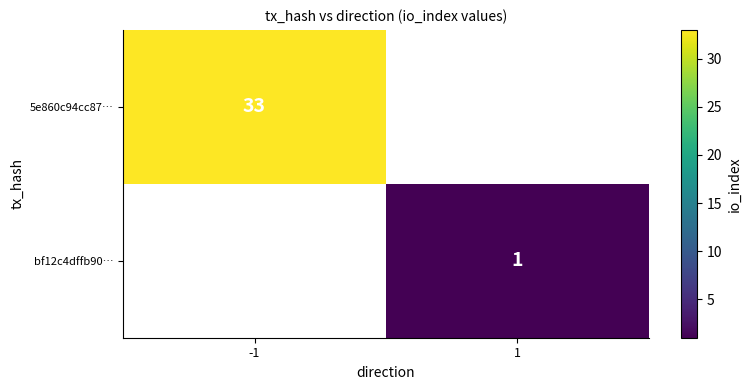

Is it true that bf12c4dffb90… equals 1 at 1?

True